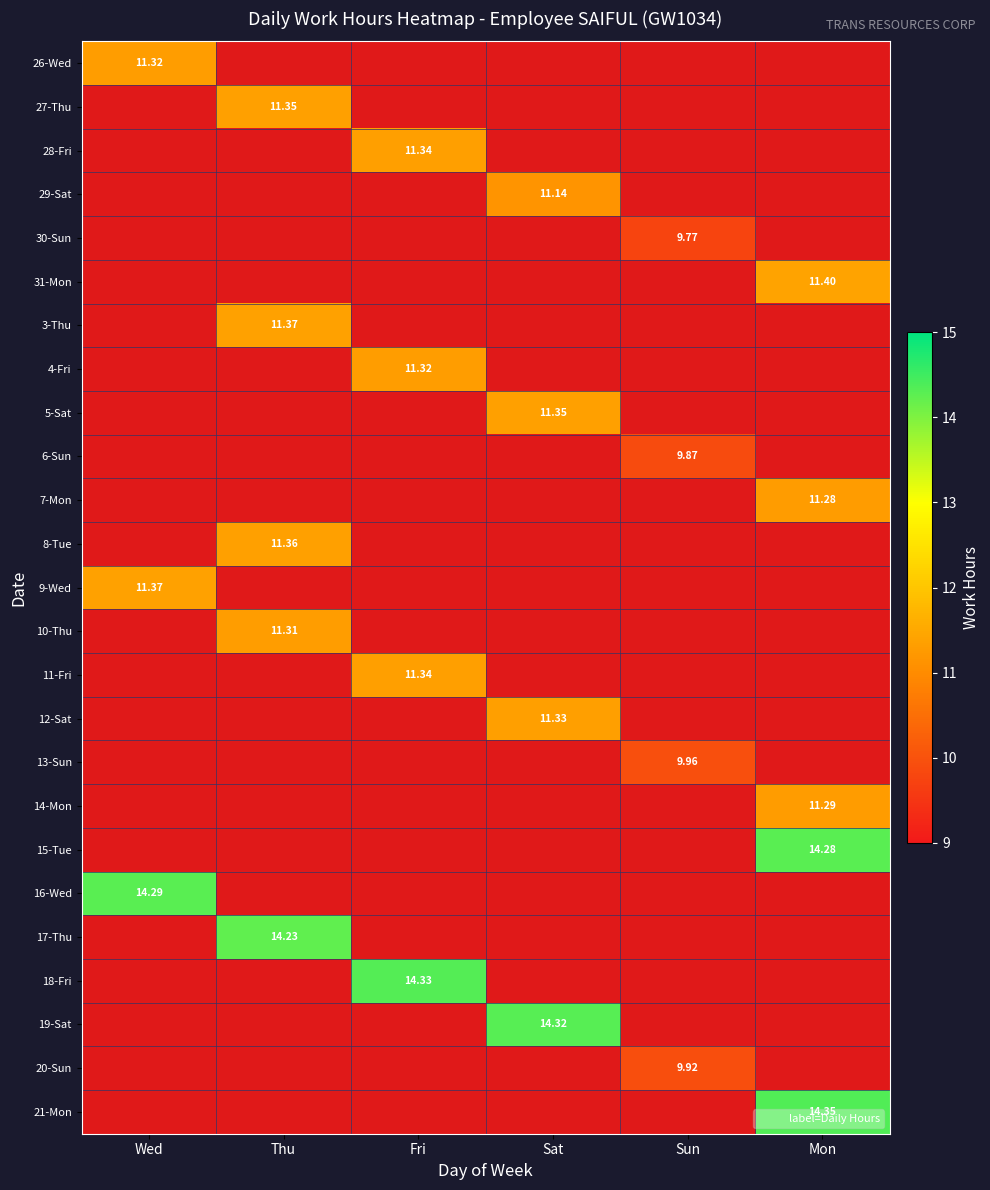

What is the greatest value displayed?

14.3